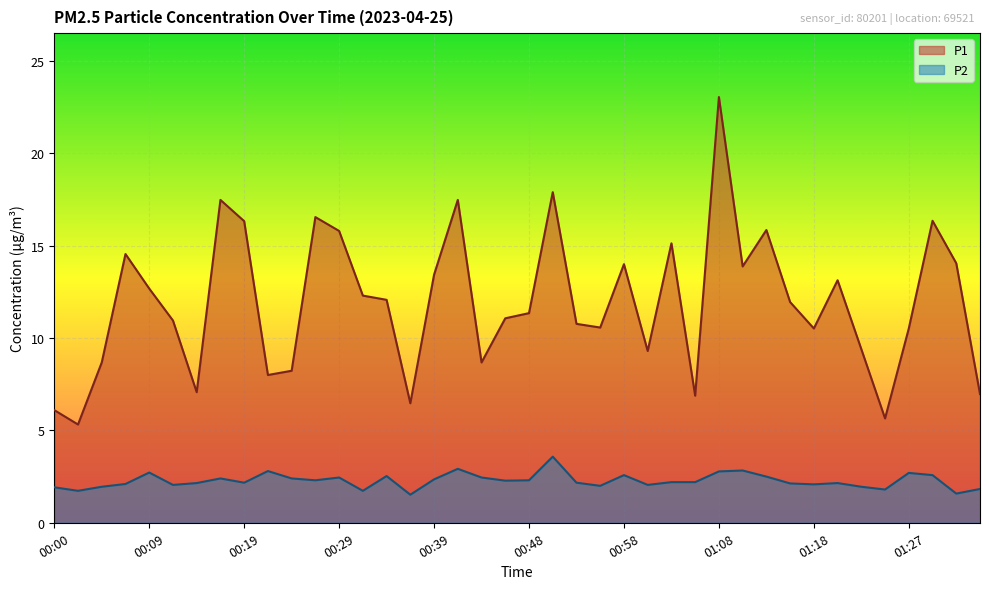

How many interior local valleys does the P2 series have?

12